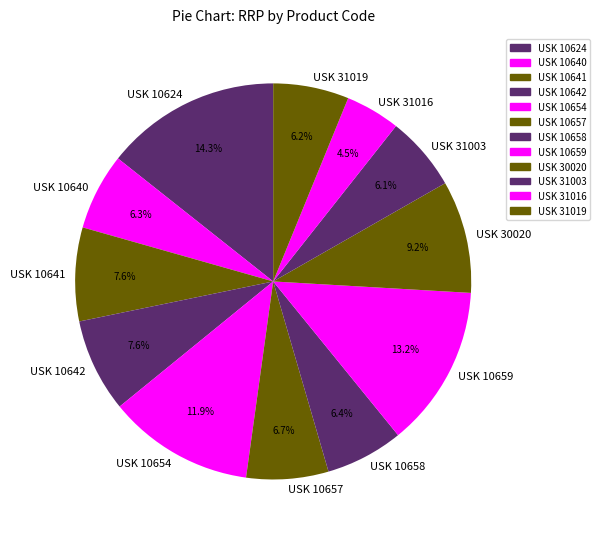

Approximately how many times larger is the value at USK 10659 compared to USK 10657?

2.0